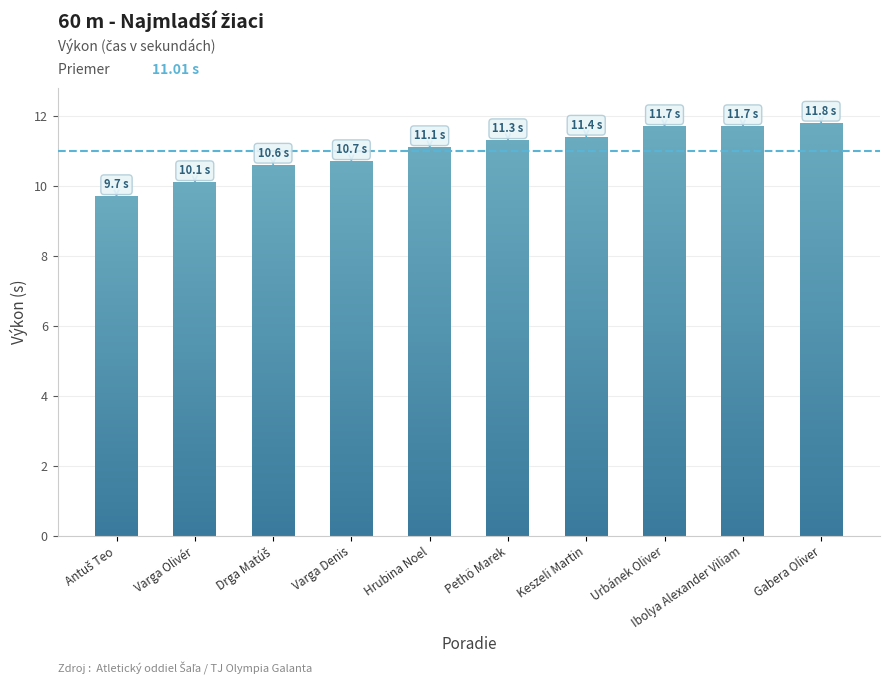

What is the average value?

11.0